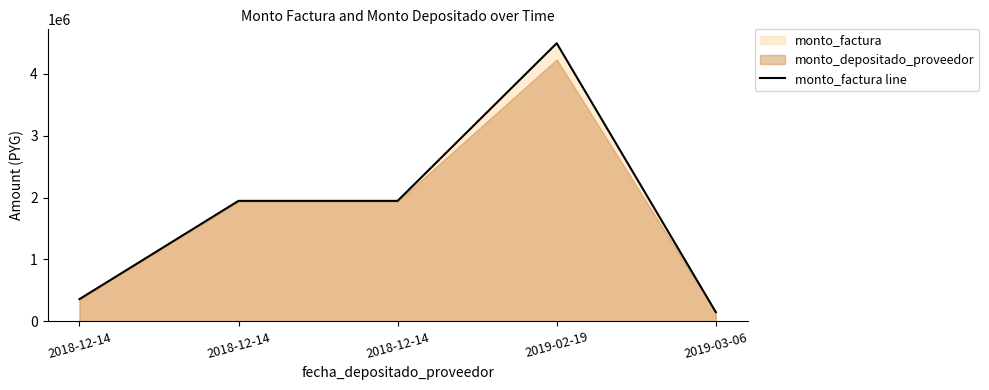

Count the number of values greater than 1946750.

1